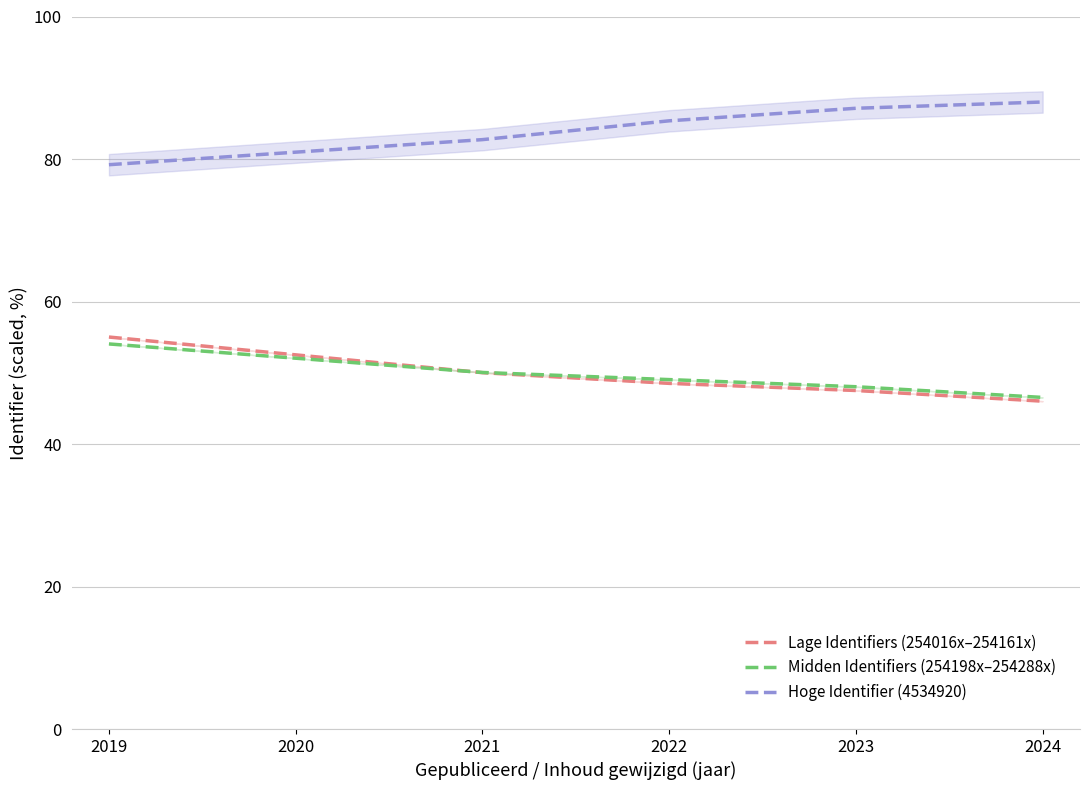

Where is Midden Identifiers (254198x–254288x) nearest to the value 50?

2021